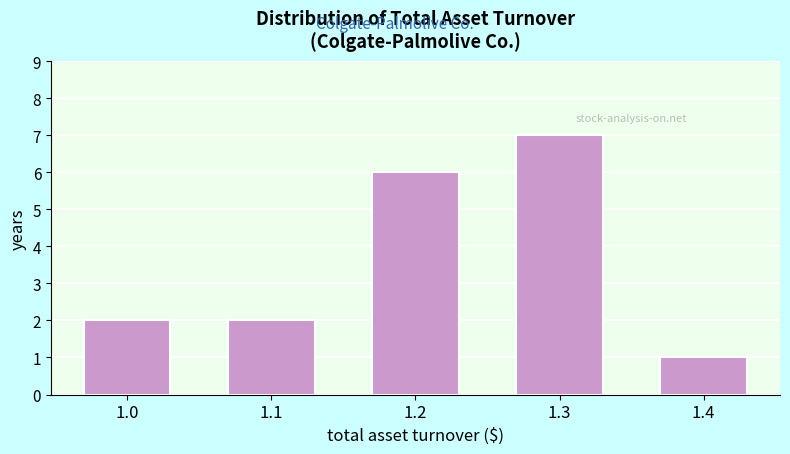

Reading right to left, list all the values displayed in this chart.

1.4=1	1.3=7	1.2=6	1.1=2	1.0=2